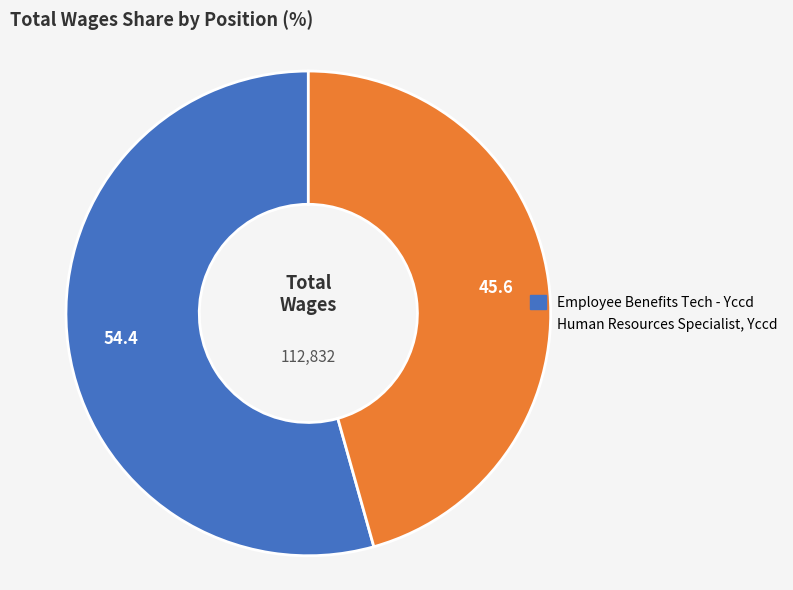

Do Employee Benefits Tech - Yccd and Human Resources Specialist, Yccd together represent more than half of the pie?

Yes